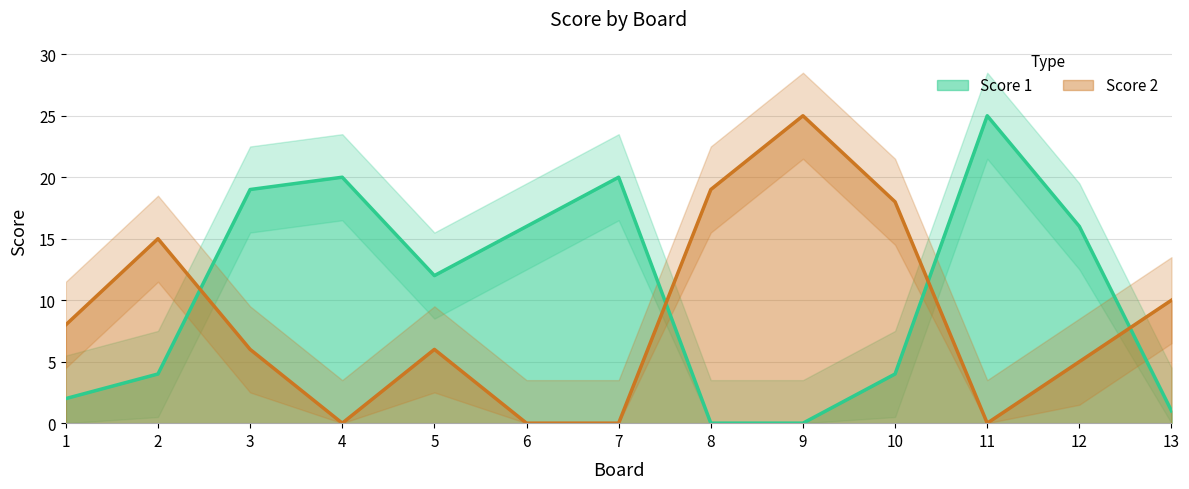

At which category is the sum across all series the highest?

3